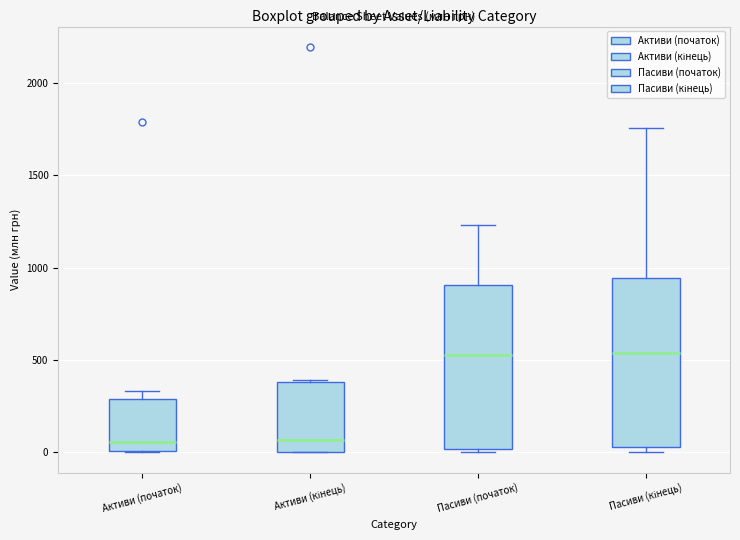

Reading left to right, transcribe this box plot: for each box, give where its median line is, the range the box spans, and where its two whiskers end, as read against the y-axis. The values are not printed on the chart, so give them approximately, as read against the axis.

Активи (початок): median 50, box 0 to 300, whiskers 0 to 350
Активи (кінець): median 50, box 0 to 400, whiskers 0 to 400
Пасиви (початок): median 550, box 0 to 900, whiskers 0 (just below the box's lower edge) to 1250
Пасиви (кінець): median 550, box 50 to 950, whiskers 0 to 1750